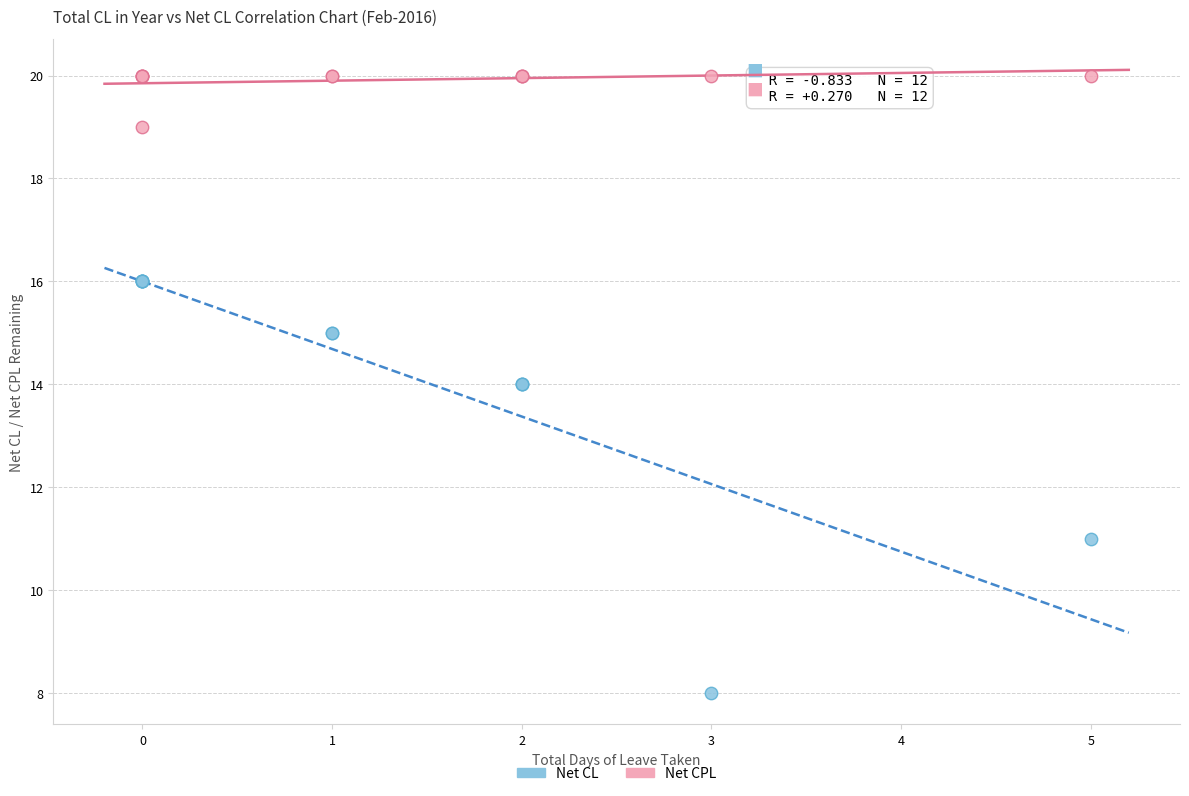

In the Net CL series, what Y value is closest to 12?

11